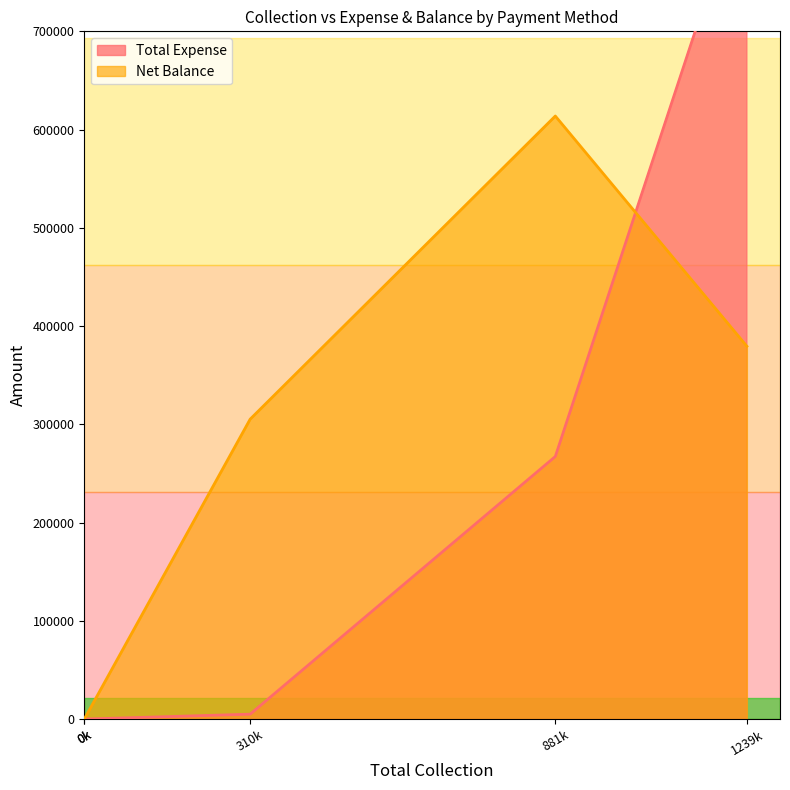

True or false: Net Balance and Total Expense intersect in this chart.

False